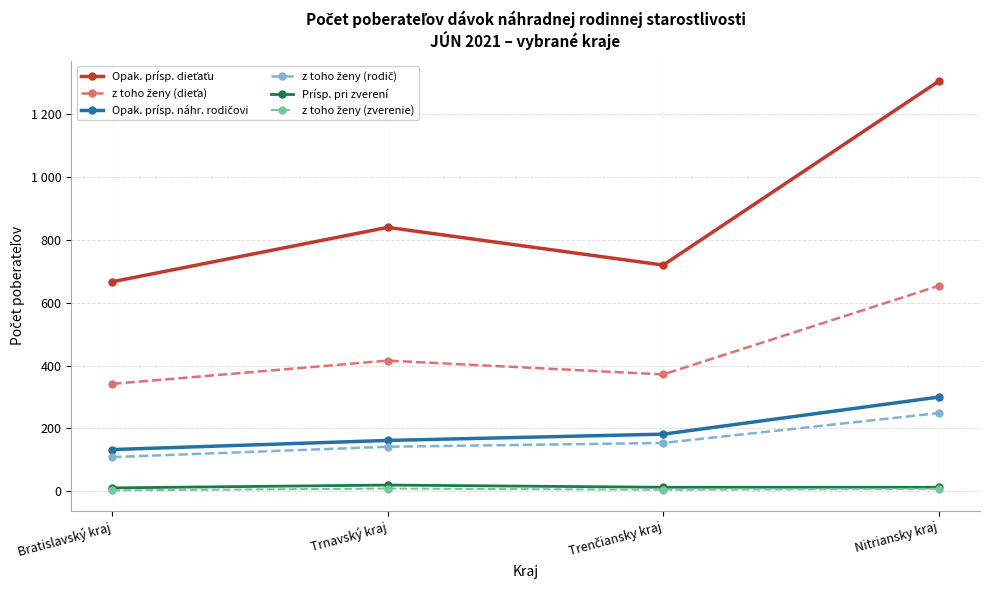

Does the chart have visible grid lines?

Yes